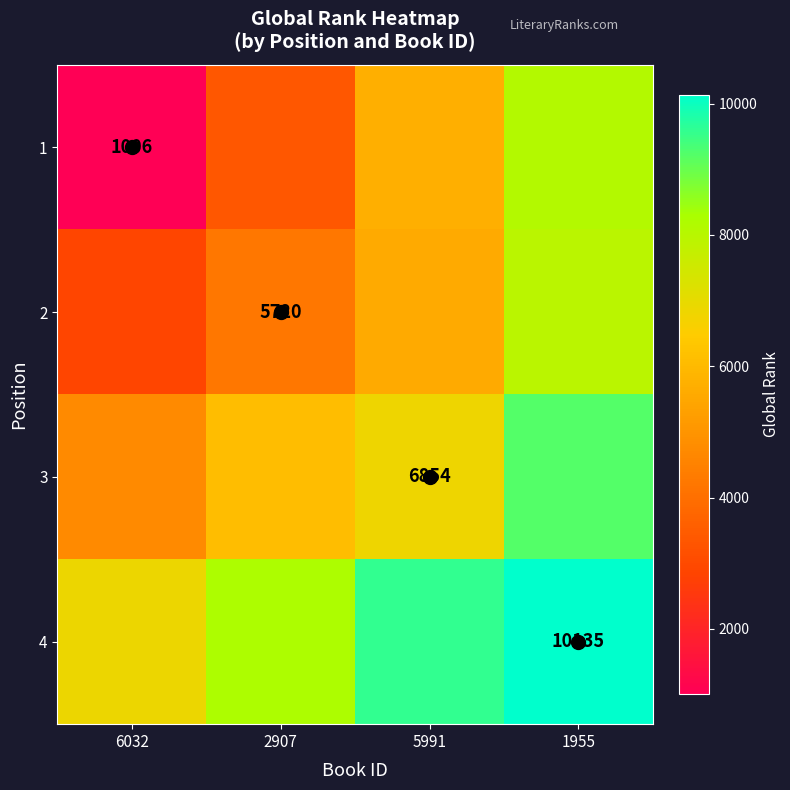

Which series changed the most between 2907 and 1955?

1